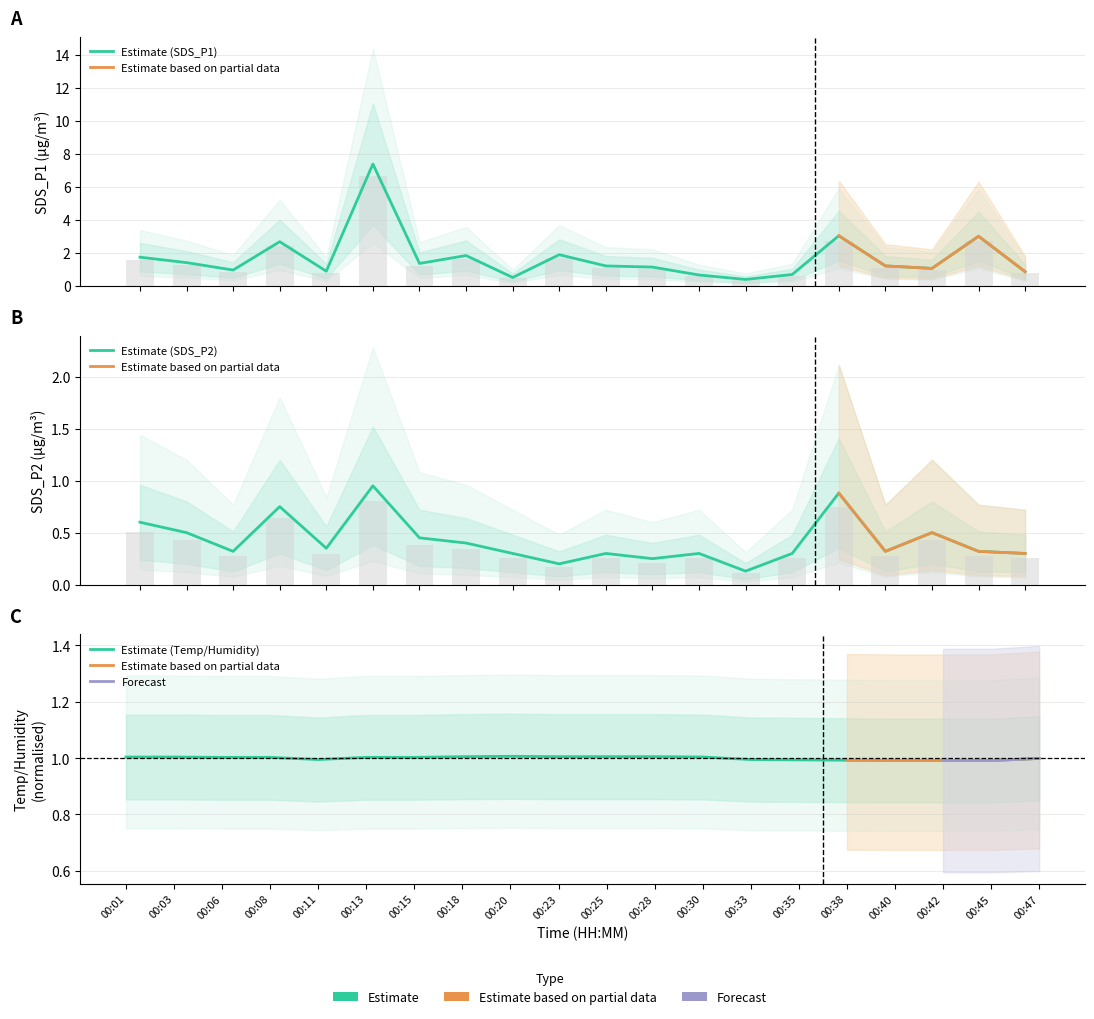

Reading left to right, extract all data points from this chart.

SDS_P1: 1.7	1.4	0.9	2.7	0.9	7.4	1.4	1.8	0.5	1.9	1.2	1.1	0.7	0.4	0.7	3.0	1.2	1.1	3.0	0.8
SDS_P2: 0.6	0.5	0.3	0.8	0.3	0.9	0.5	0.4	0.3	0.2	0.3	0.2	0.3	0.1	0.3	0.9	0.3	0.5	0.3	0.3